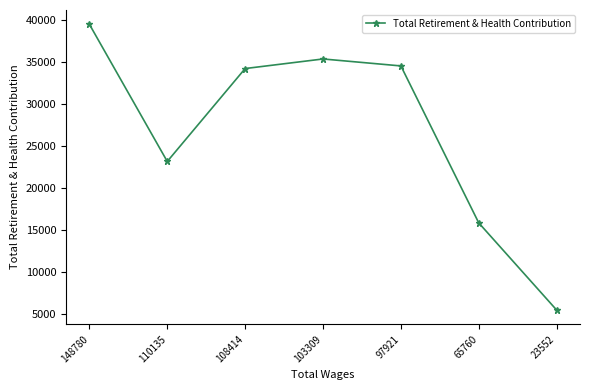

List the labels in order of value, smallest first.

23552, 65760, 110135, 108414, 97921, 103309, 148780